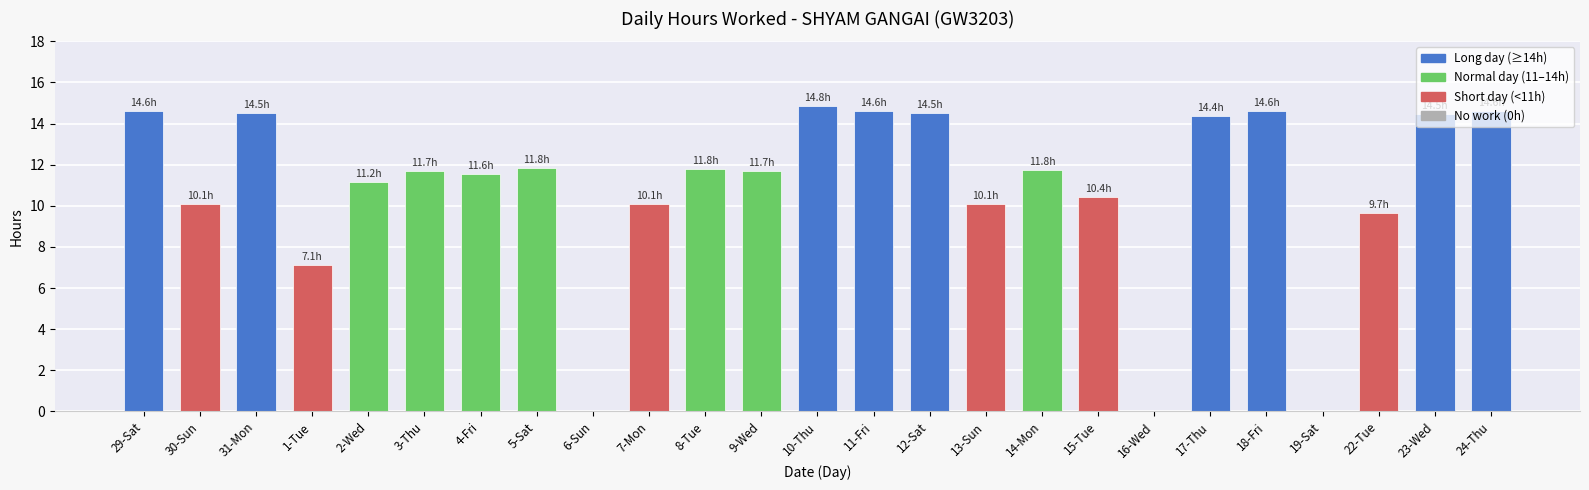

Where does the data first go above 11?

29-Sat